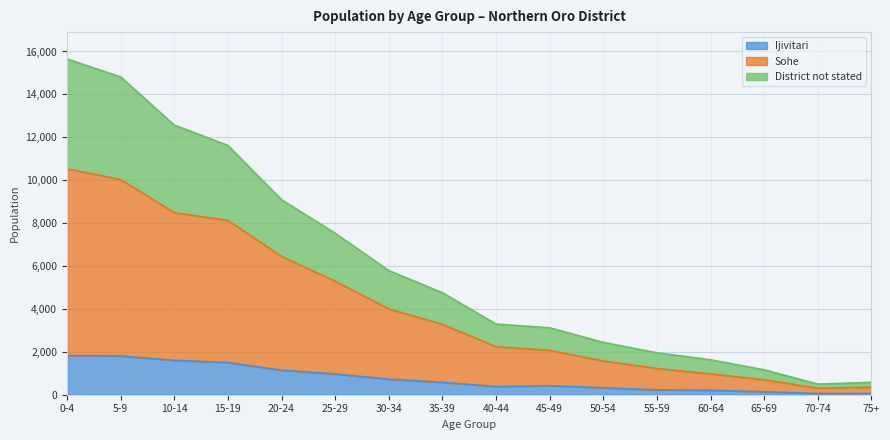

Reading left to right, extract all data points from this chart.

Ijivitari: 1825	1806	1603	1503	1142	967	726	576	381	418	323	229	208	140	61	64
Sohe: 10531	10031	8483	8129	6448	5293	4002	3283	2239	2069	1575	1222	974	698	300	350
District not stated: 15651	14814	12571	11621	9090	7530	5787	4756	3294	3119	2441	1955	1628	1161	496	577